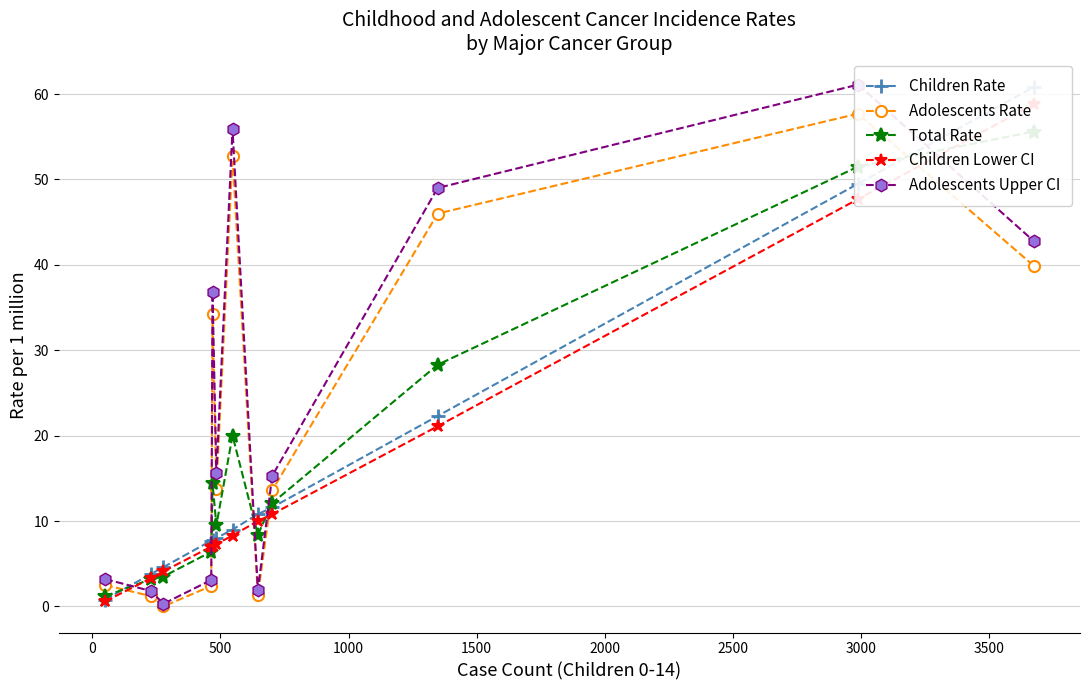

At how many categories does at least one series exceed 8?

8